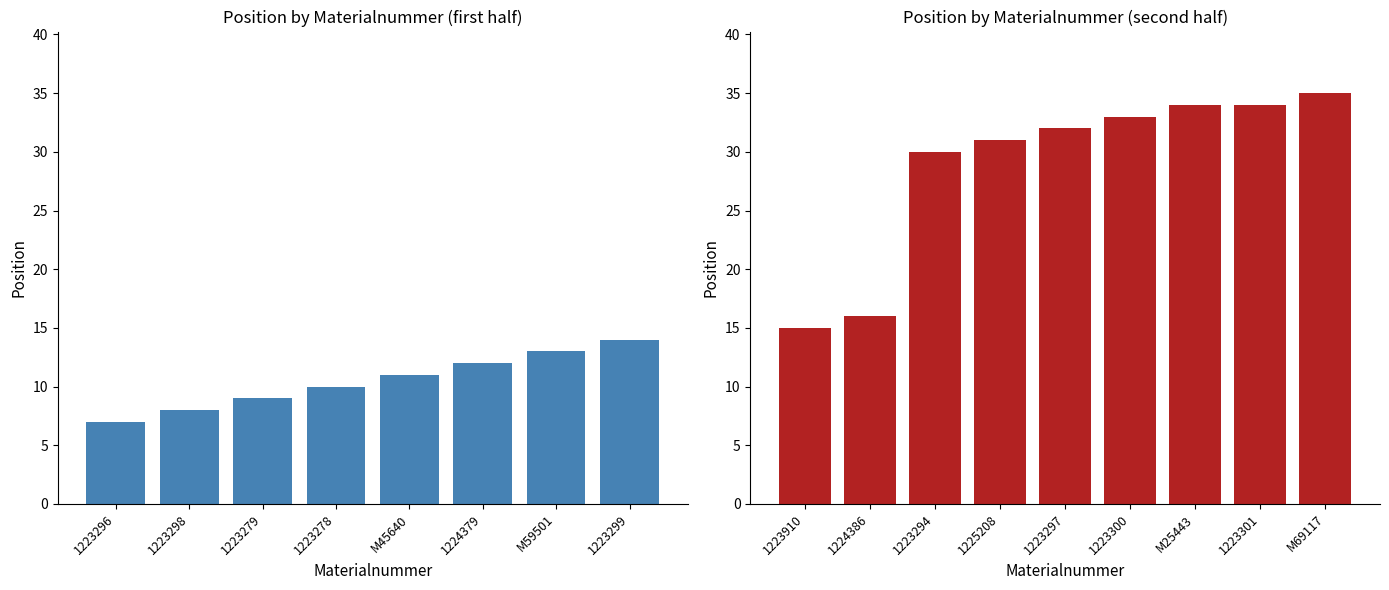

What is the maximum value shown in the chart?

35